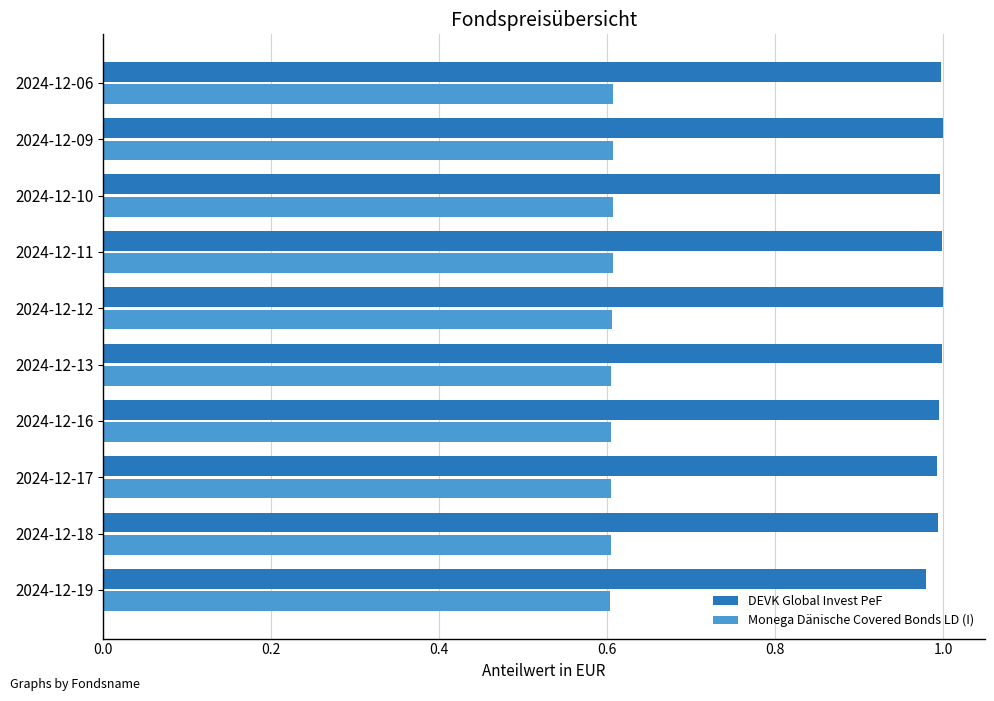

Which series has the largest range (max minus min)?

DEVK Global Invest PeF